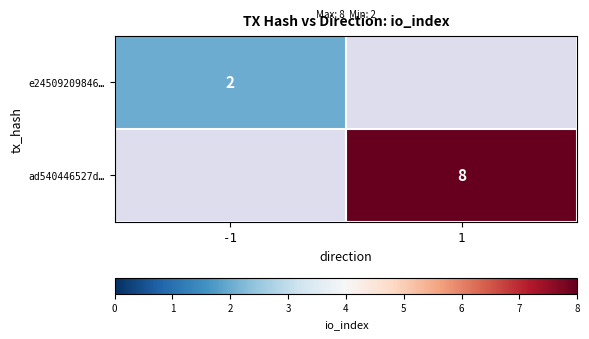

True or false: ad540446527d… has a value of 8 at 1.

True